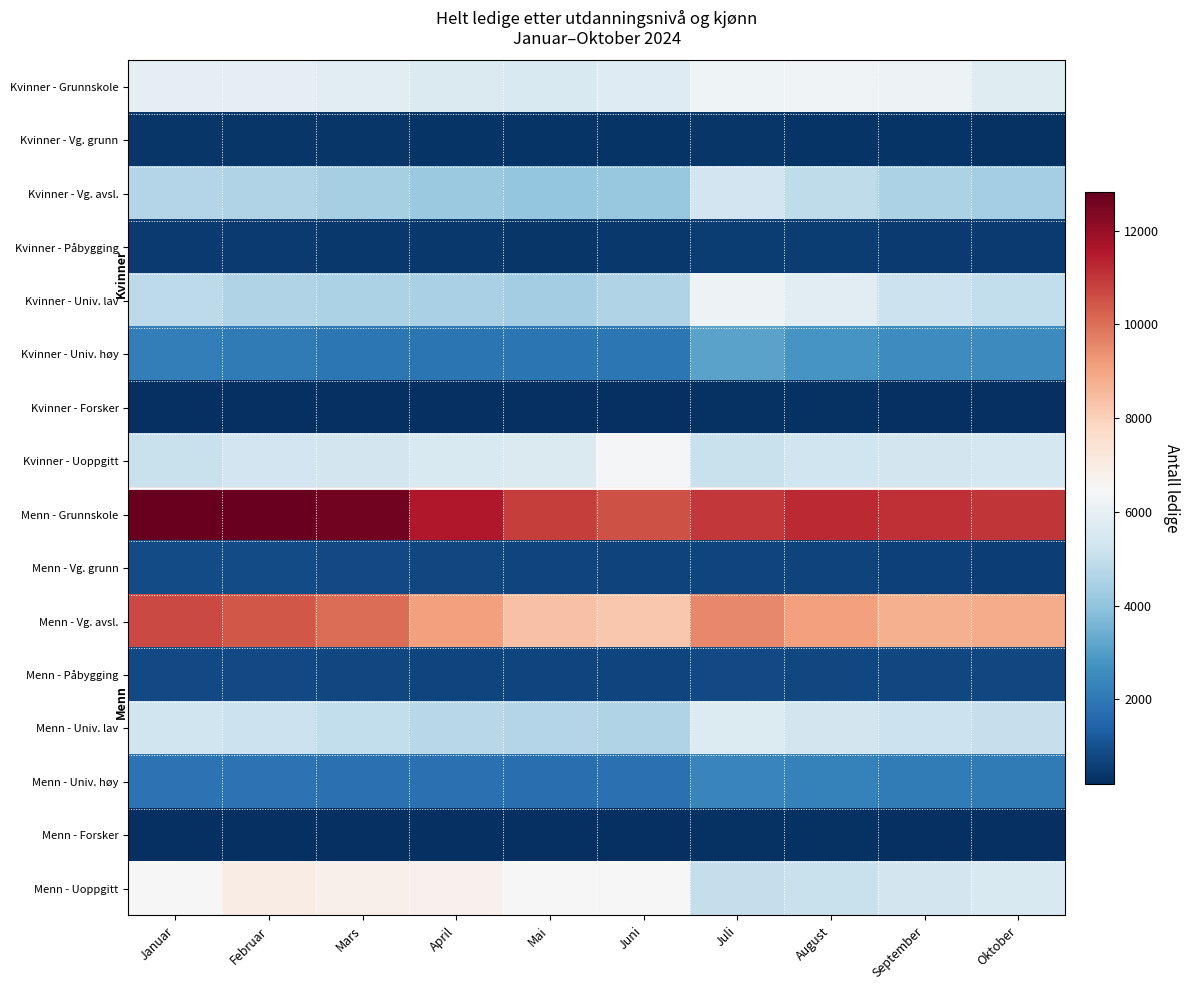

At how many categories does at least one series exceed 1416?

10